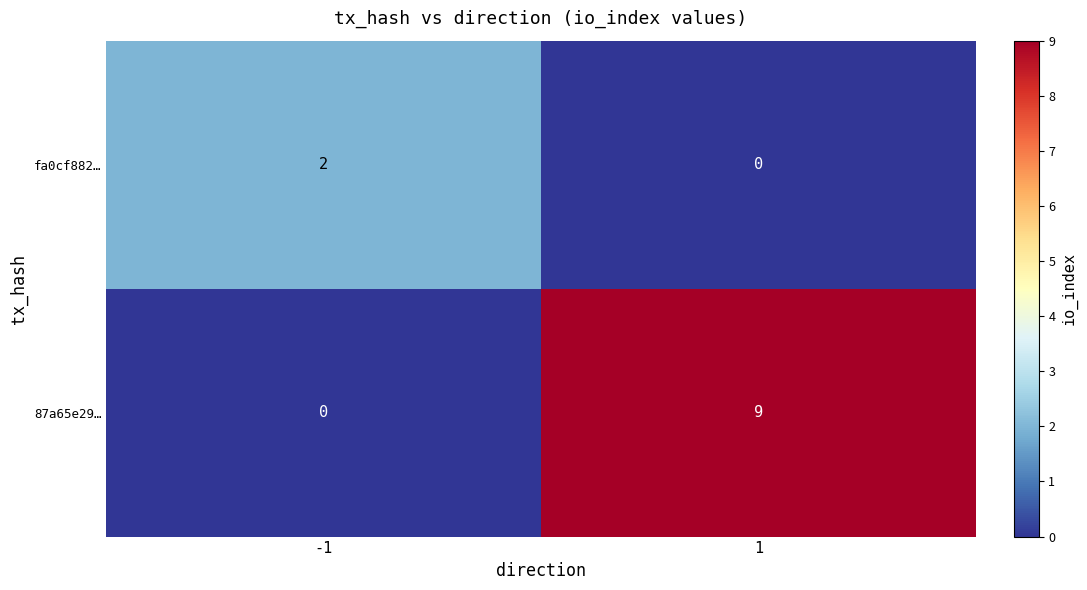

Which series changed the most between -1 and 1?

87a65e29…